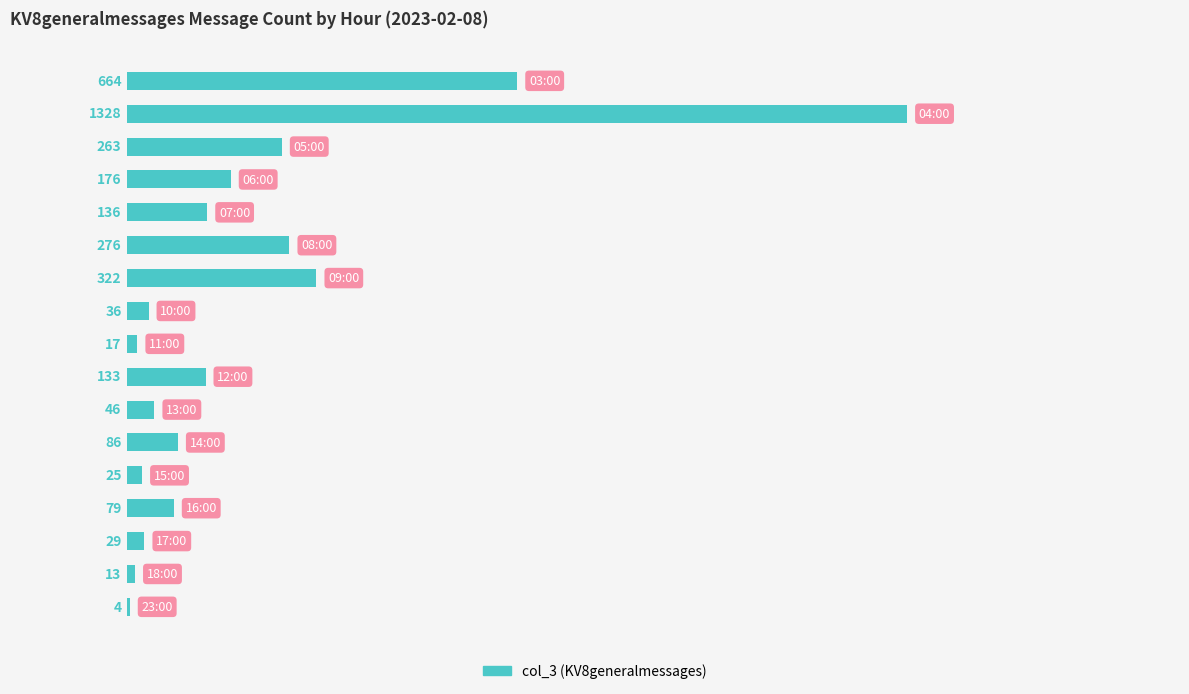

What is the greatest value displayed?

1328